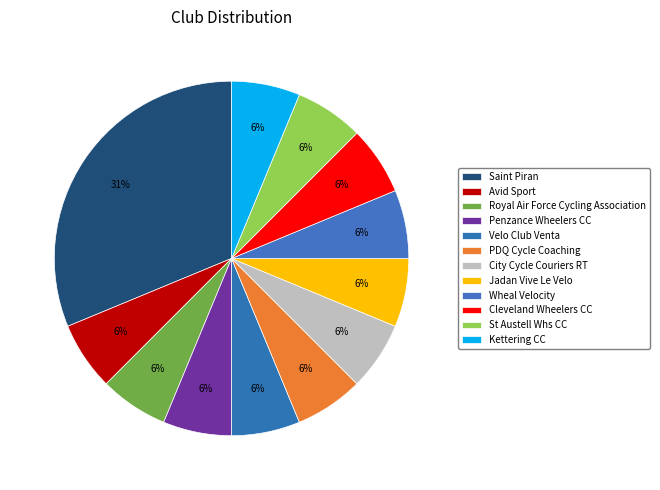

What percentage is NOT represented by Saint Piran?

68.8%